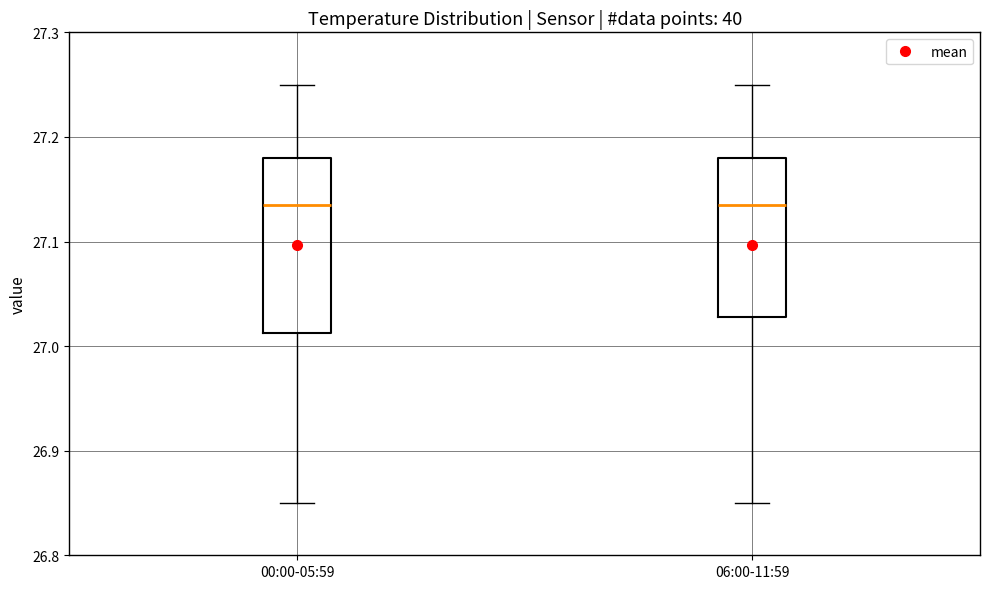

Where is the lower edge of the box for 06:00-11:59 on the y-axis? The values are not printed on the chart, so give them approximately, as read against the axis.

27.03